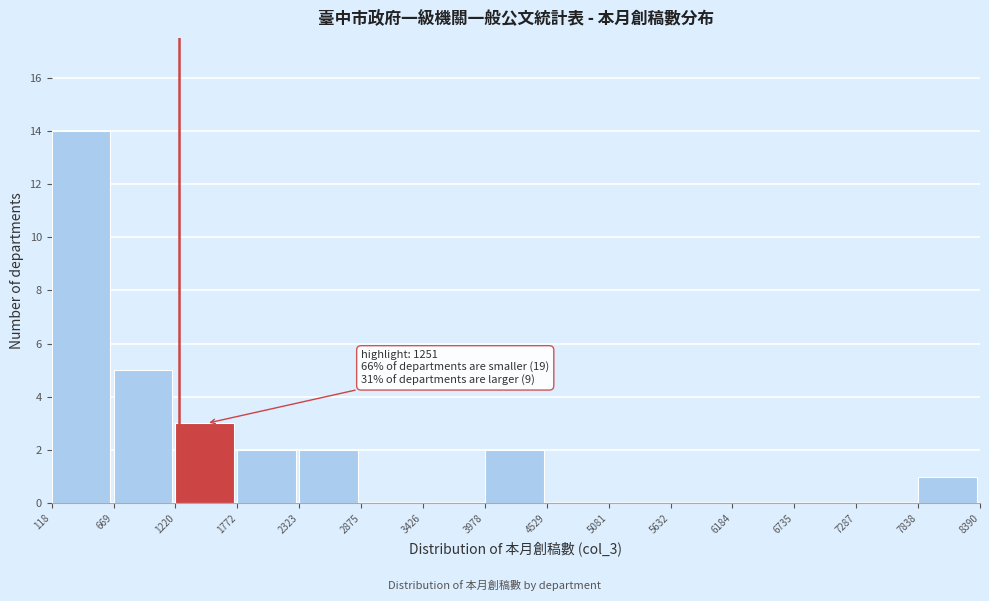

Over which range of the x-axis is the bar tallest?

118 to 669